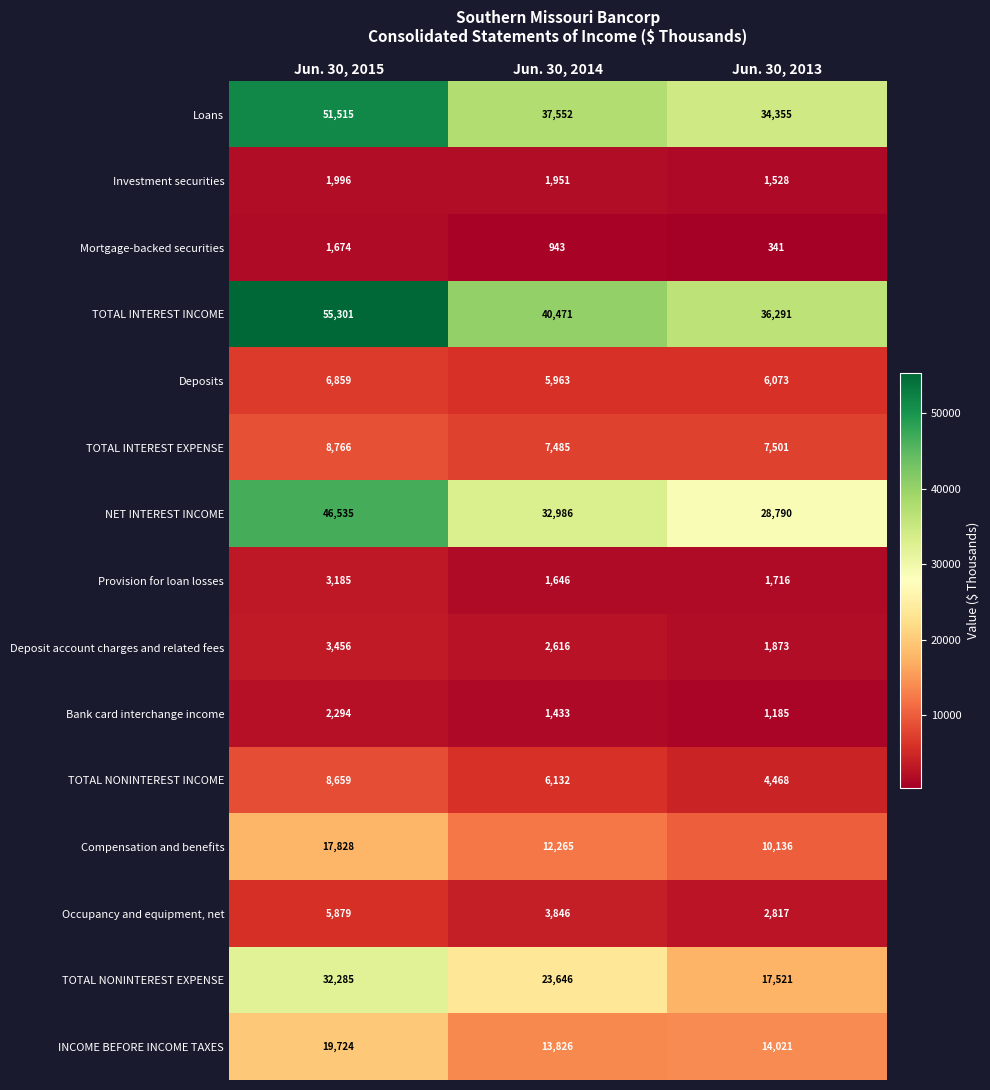

What is the spread (max minus min) of values at Jun. 30, 2014?

39528